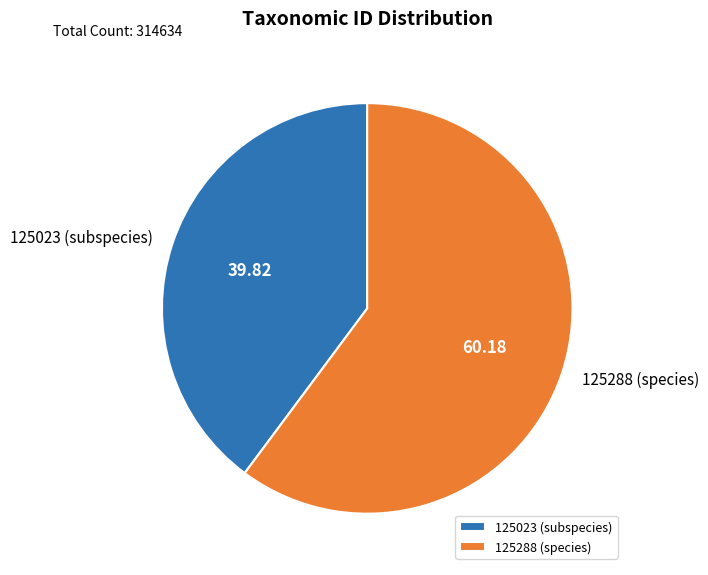

True or false: 125023 (subspecies) accounts for 49% of the total.

False